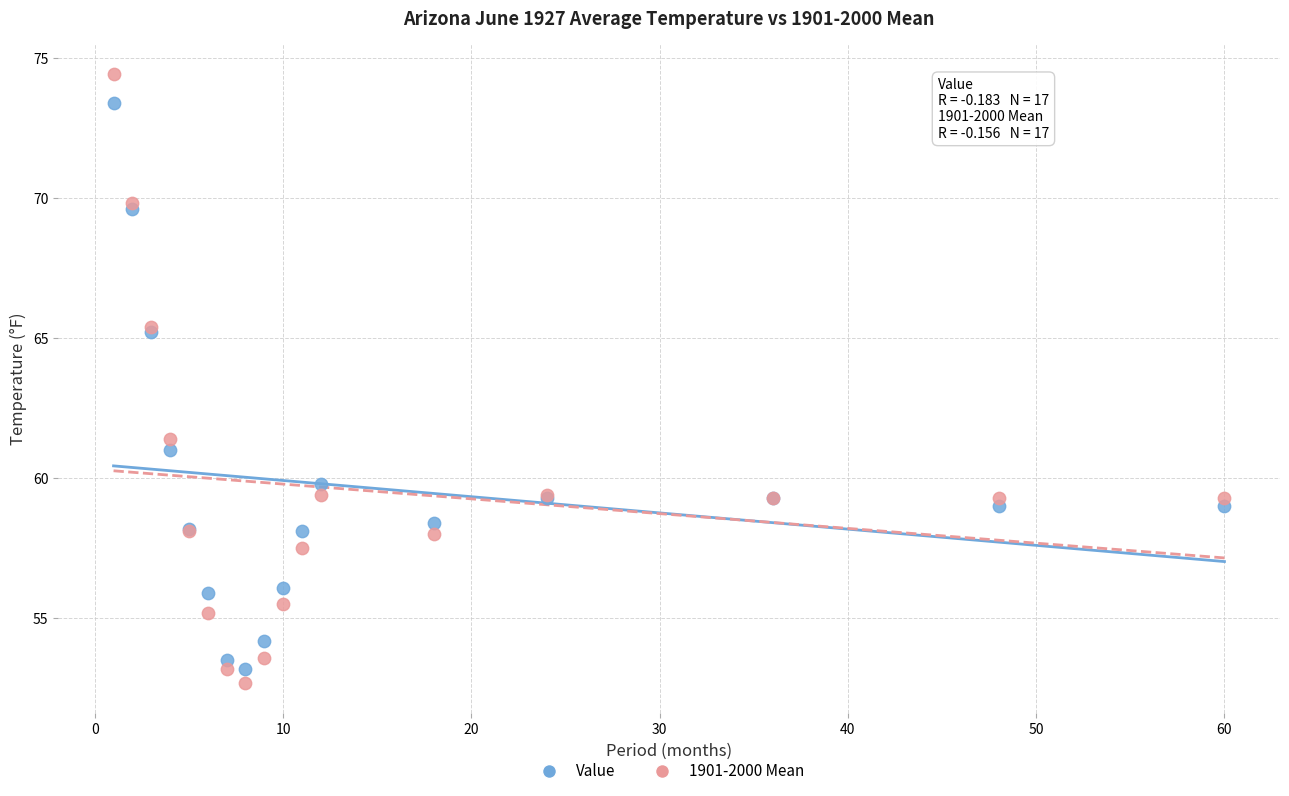

Which series contains the lowest Y value?

1901-2000 Mean